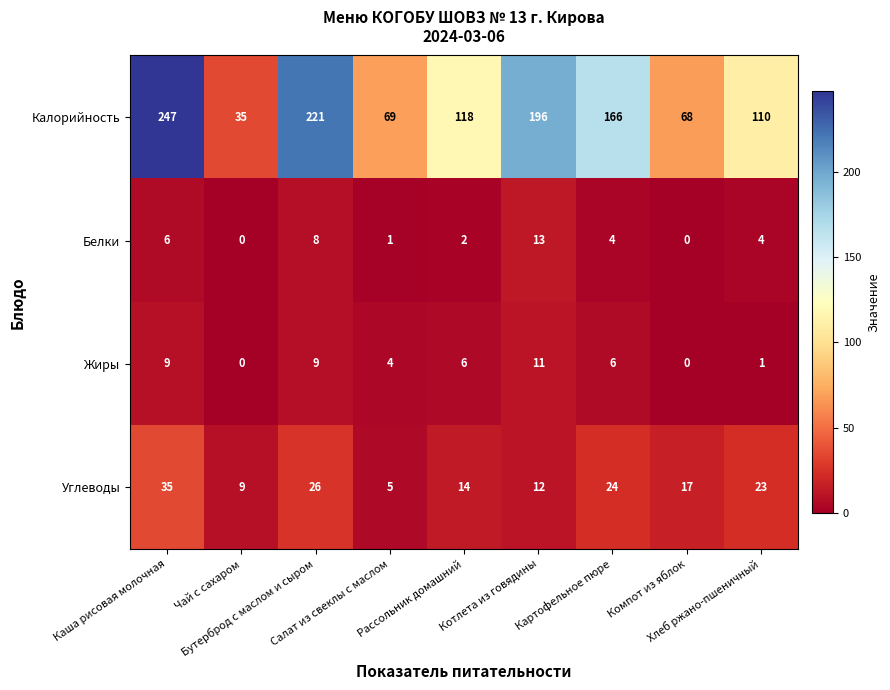

What is the spread (max minus min) of values at Бутерброд с маслом и сыром?

213